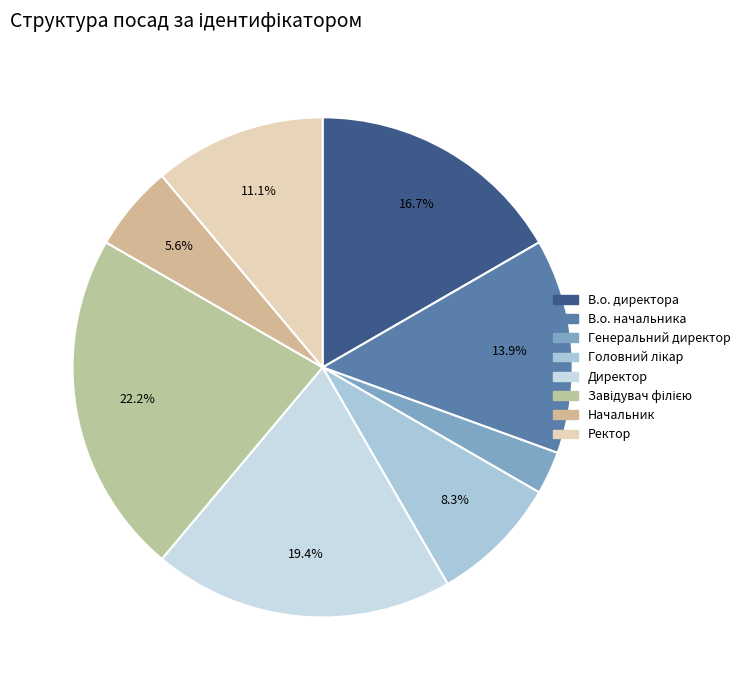

To the nearest percent, what percentage of the pie is Директор?

19%